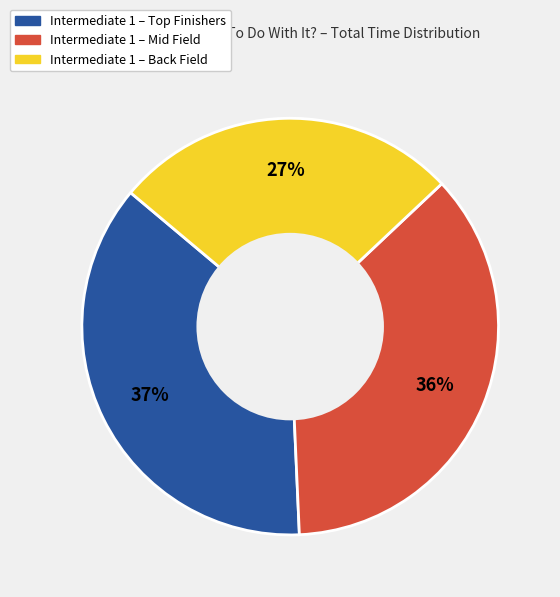

Is there a majority slice in this chart?

No